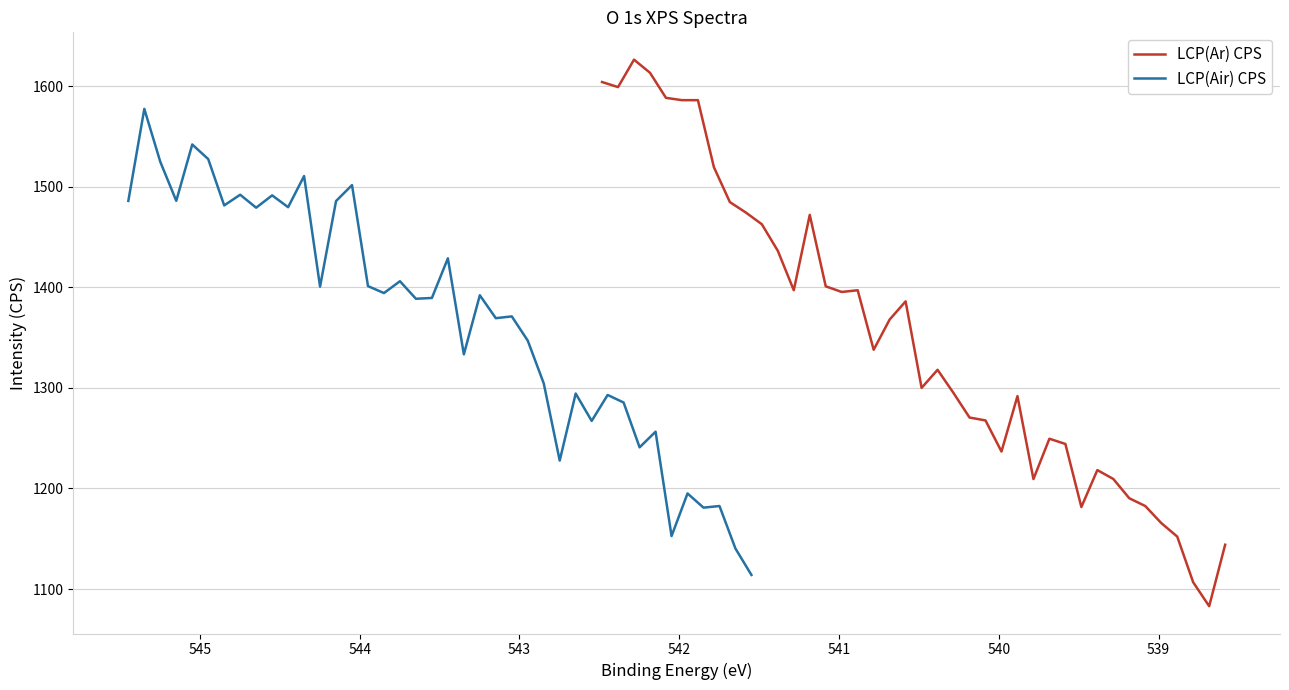

How many lines are shown in the chart?

2